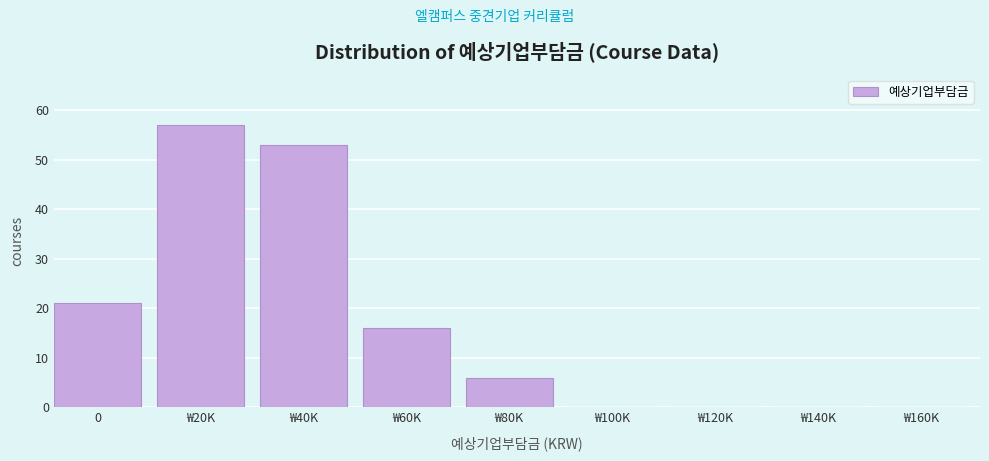

Reading left to right, transcribe all the data shown in this chart.

0=21	₩20K=57	₩40K=53	₩60K=16	₩80K=6	₩100K=0	₩120K=0	₩140K=0	₩160K=0